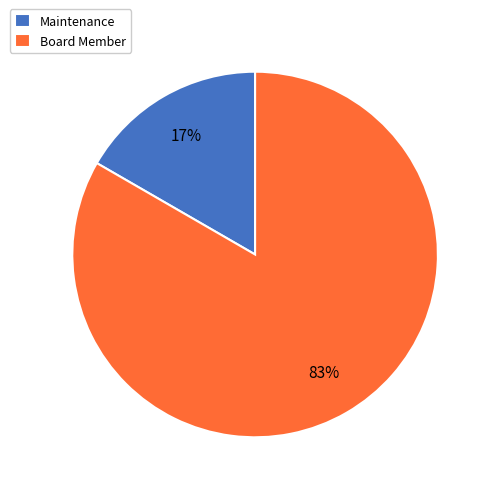

Do Board Member and Maintenance together represent more than half of the pie?

Yes